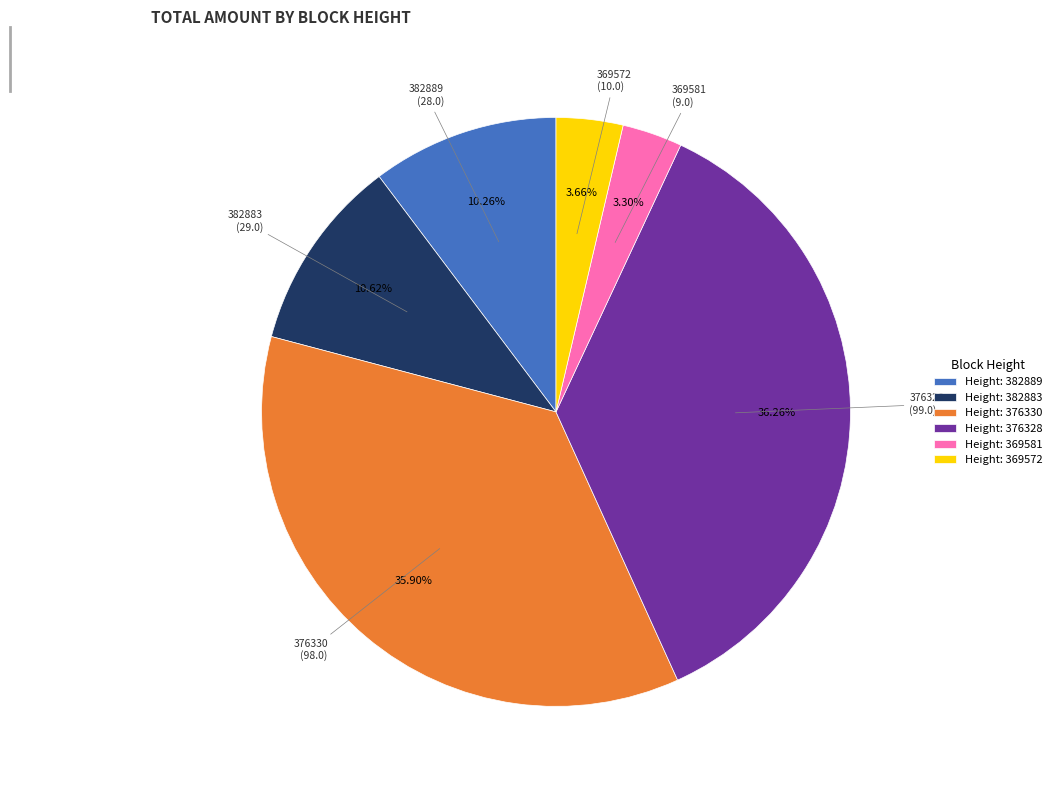

Approximately how many times larger is the value at 376328 compared to 369581?

11.0